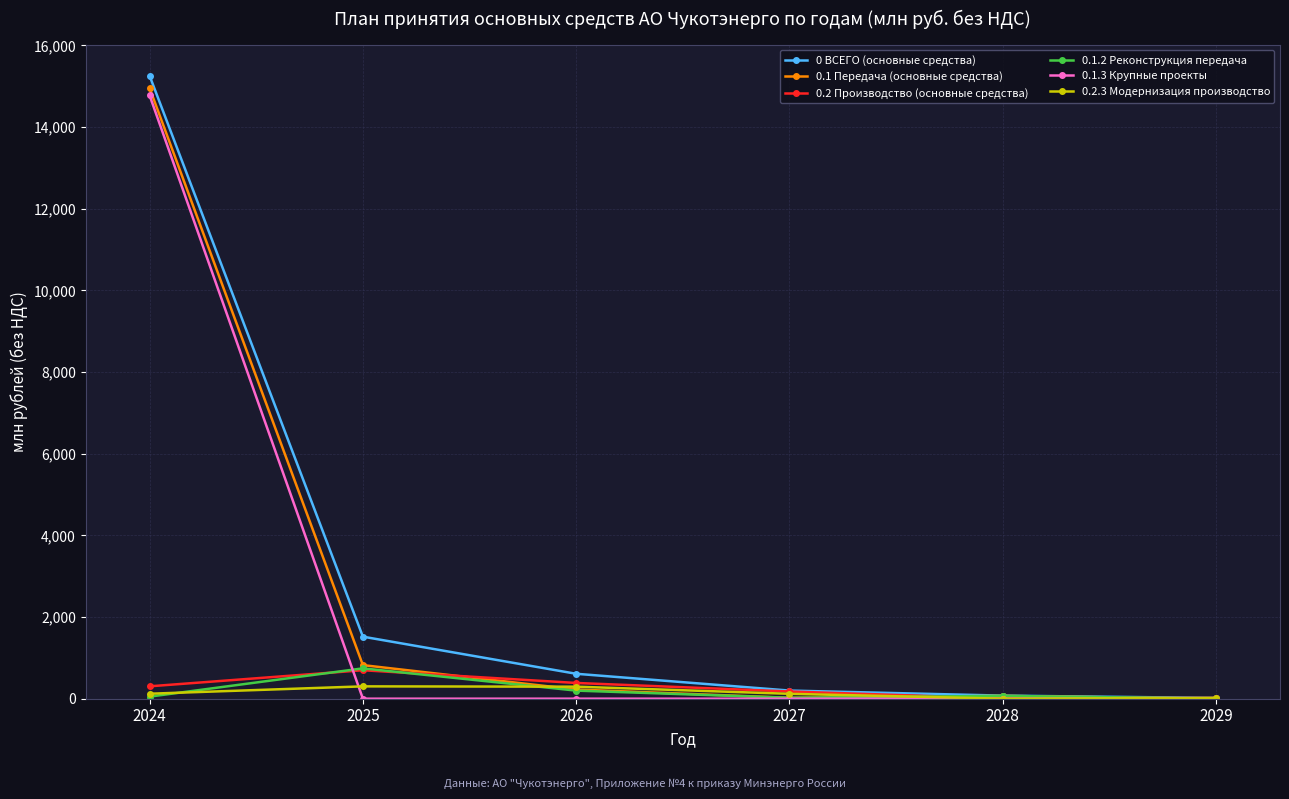

What is the maximum value for 0 ВСЕГО (основные средства)?

15254.0